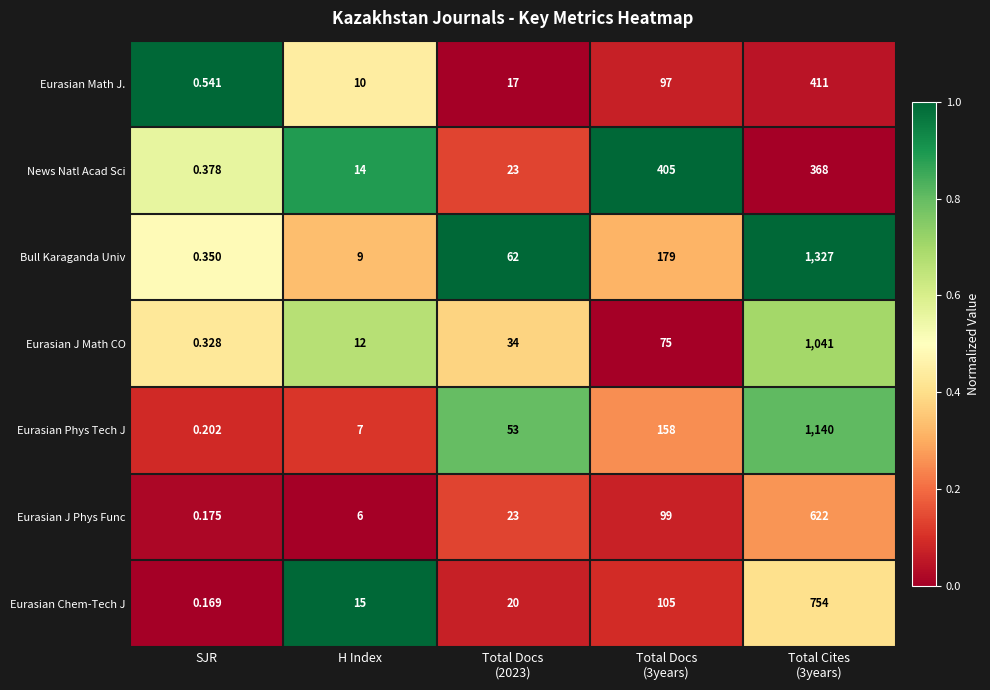

Which series has the largest total across all categories?

Bull Karaganda Univ